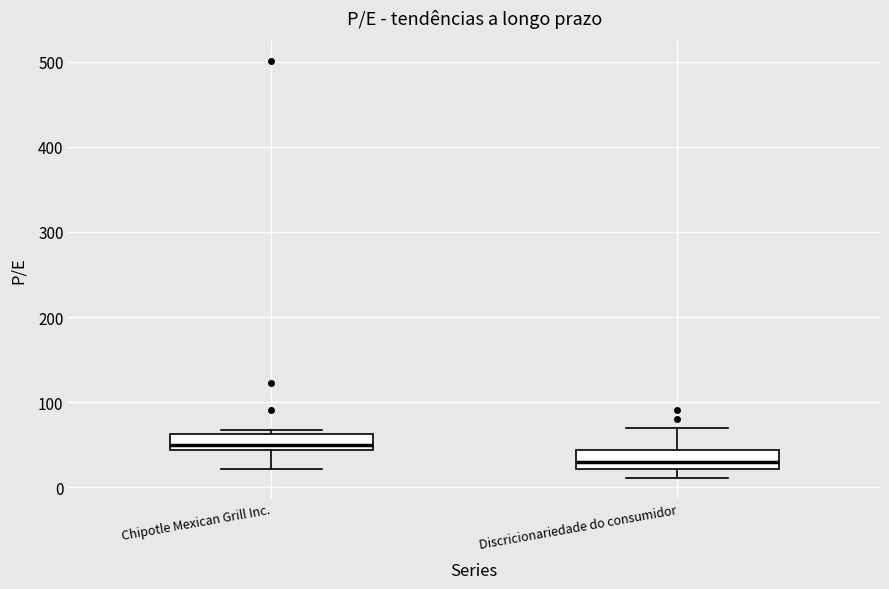

Which box has the lowest median line?

Discricionariedade do consumidor